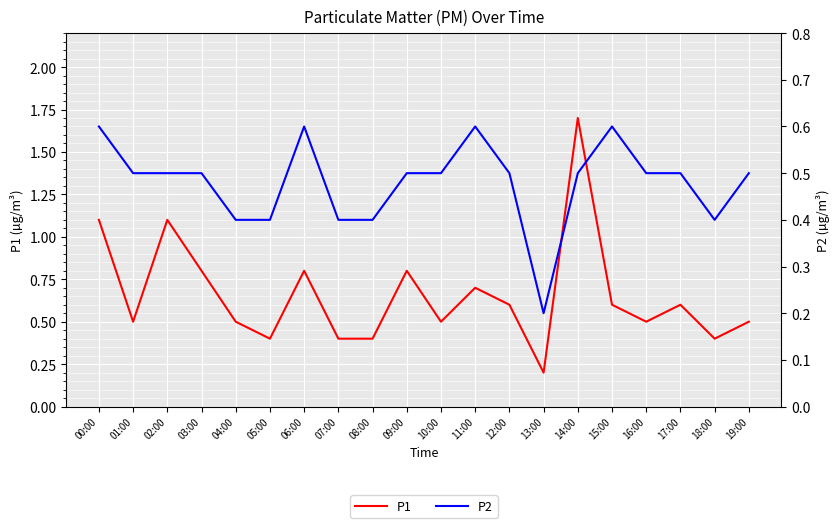

Where is the first local maximum for P2?

06:00